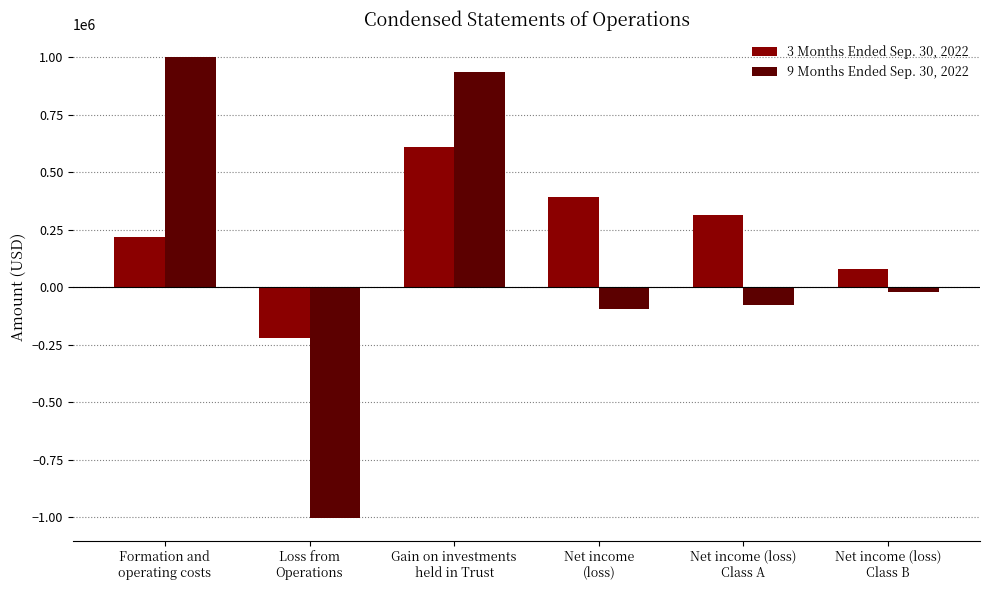

Is it true that 3 Months Ended Sep. 30, 2022 equals -218553 at Loss from
Operations?

True